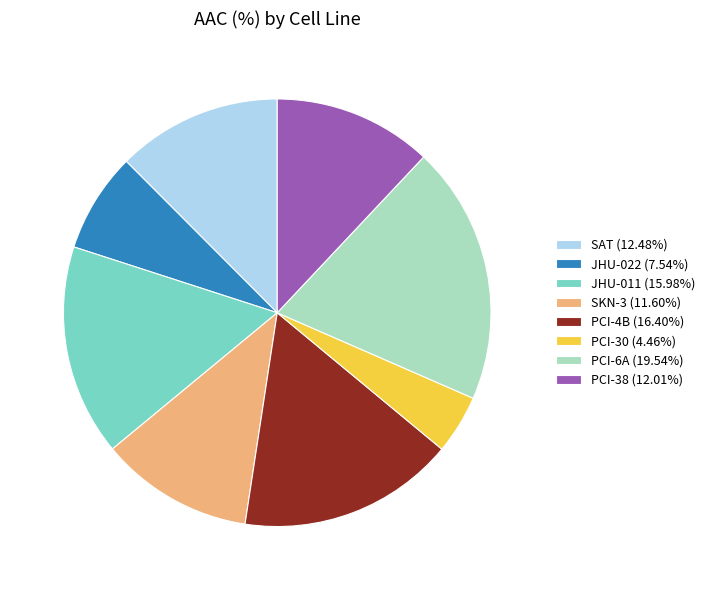

Approximately how many times larger is the value at SAT compared to PCI-4B?

0.8